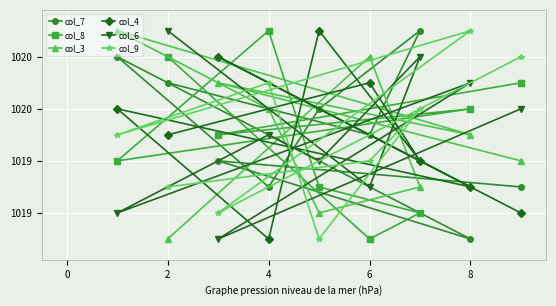

Which series has the largest range (max minus min)?

col_7